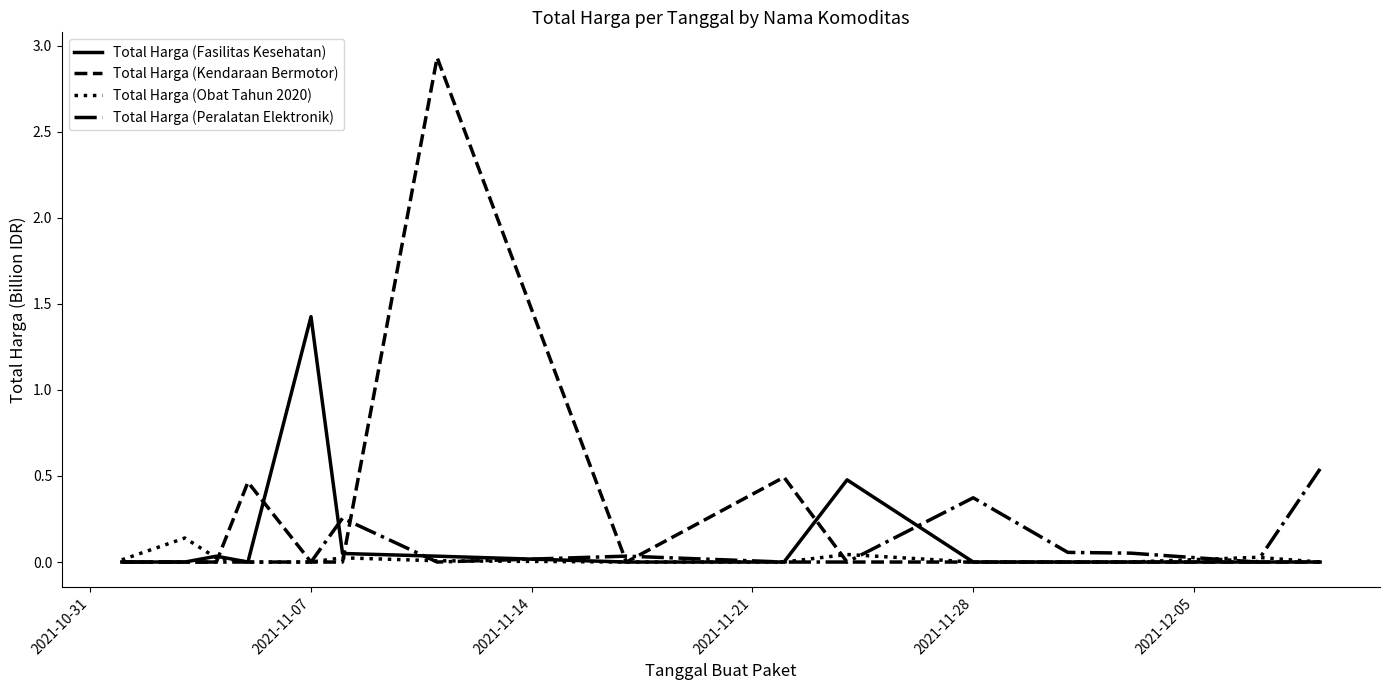

Rank the series by their maximum value, from highest to lowest.

Total Harga (Kendaraan Bermotor), Total Harga (Fasilitas Kesehatan), Total Harga (Peralatan Elektronik), Total Harga (Obat Tahun 2020)